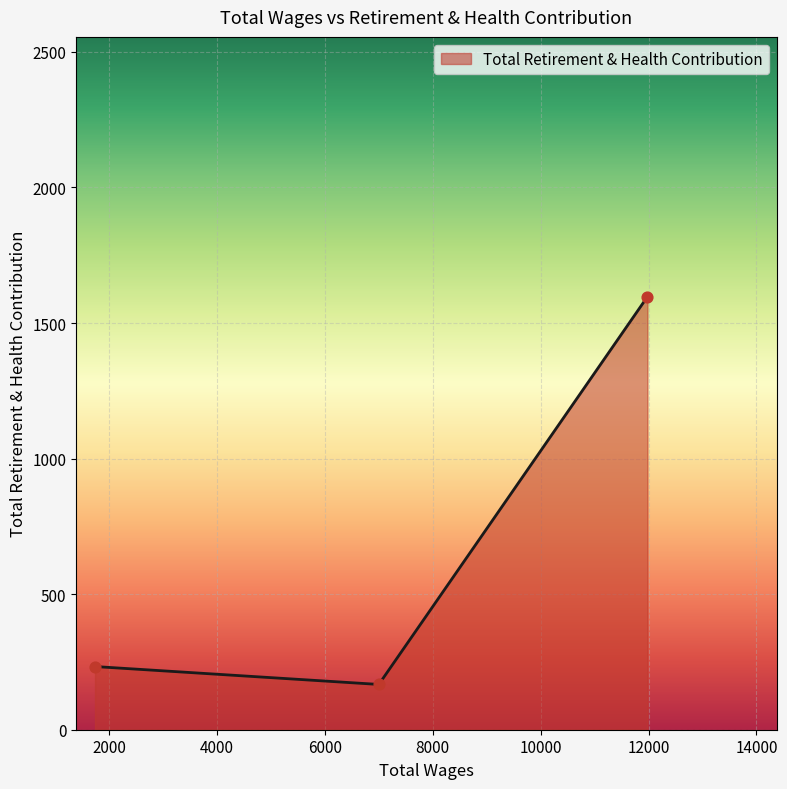

What is the difference between the second highest and minimum values?

66